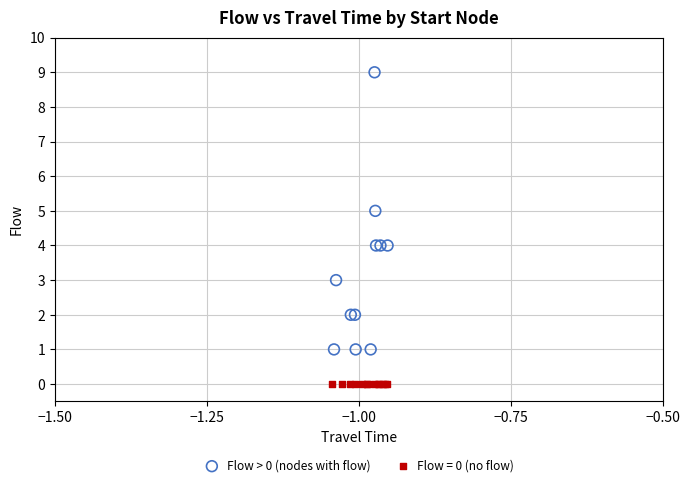

Which series reaches the minimum Y coordinate?

Flow = 0 (no flow)